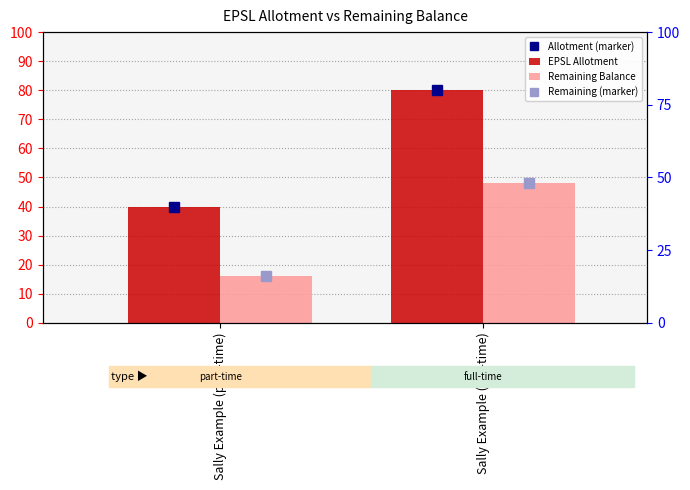

Does the chart contain any negative values?

No